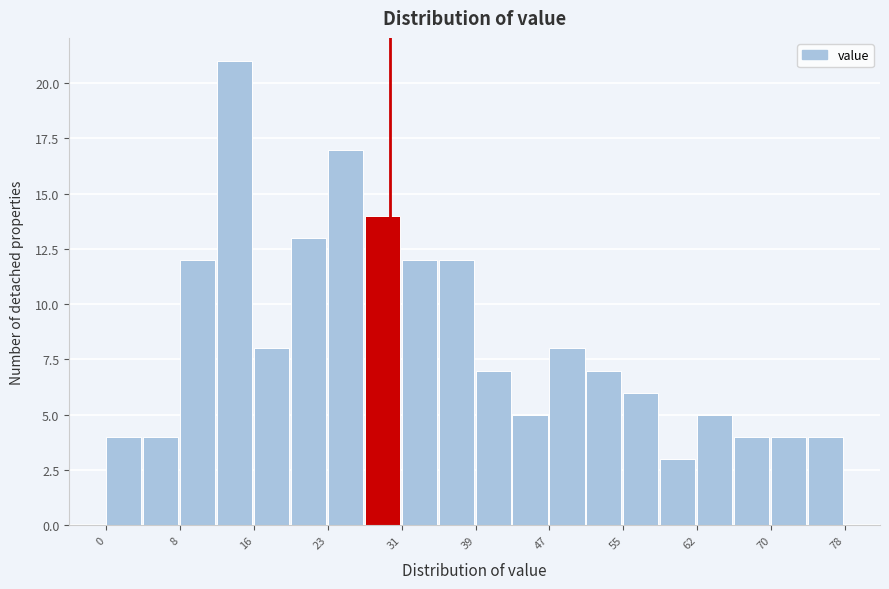

Read against the x-axis, roughly where is the centre of the tallest bar?

14